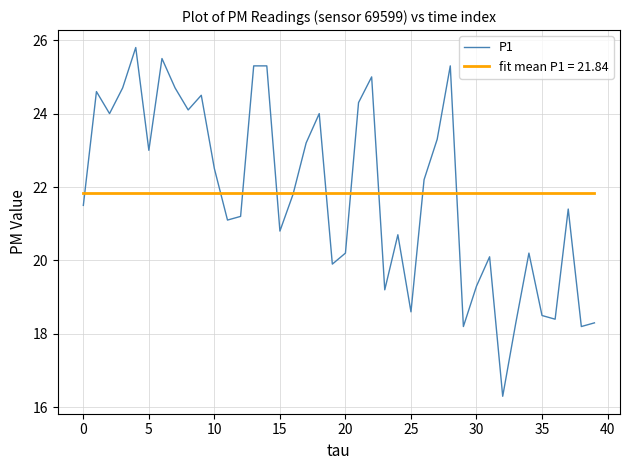

Rank the series by their maximum value, from highest to lowest.

P1, fit mean P1 = 21.84